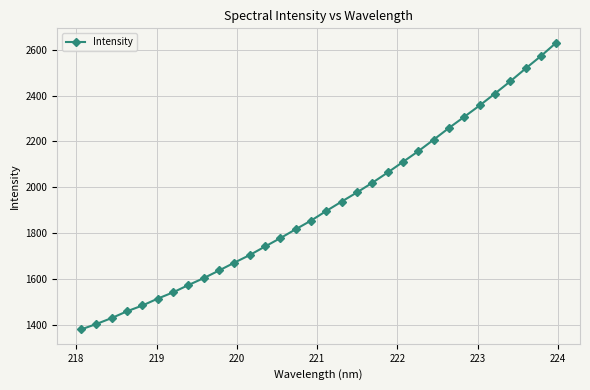

True or false: the data has more than 1 interior local peaks.

False